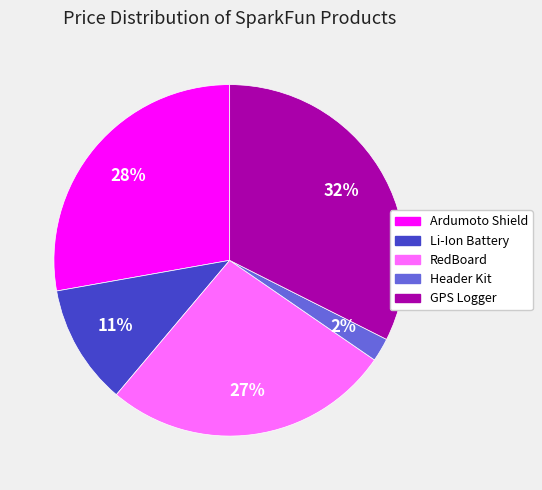

What percentage is the Li-Ion Battery slice, to the nearest percent?

11%